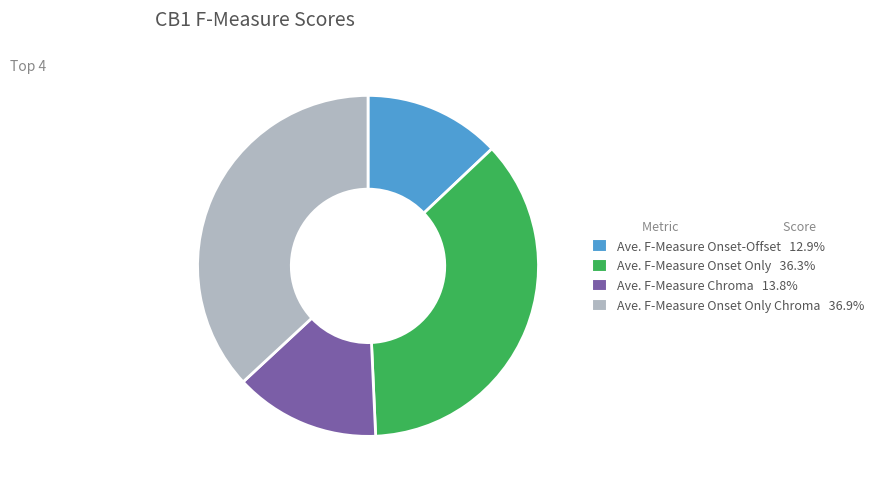

Combined, do Ave. F-Measure Chroma 13.8% and Ave. F-Measure Onset-Offset 12.9% account for over 50%?

No